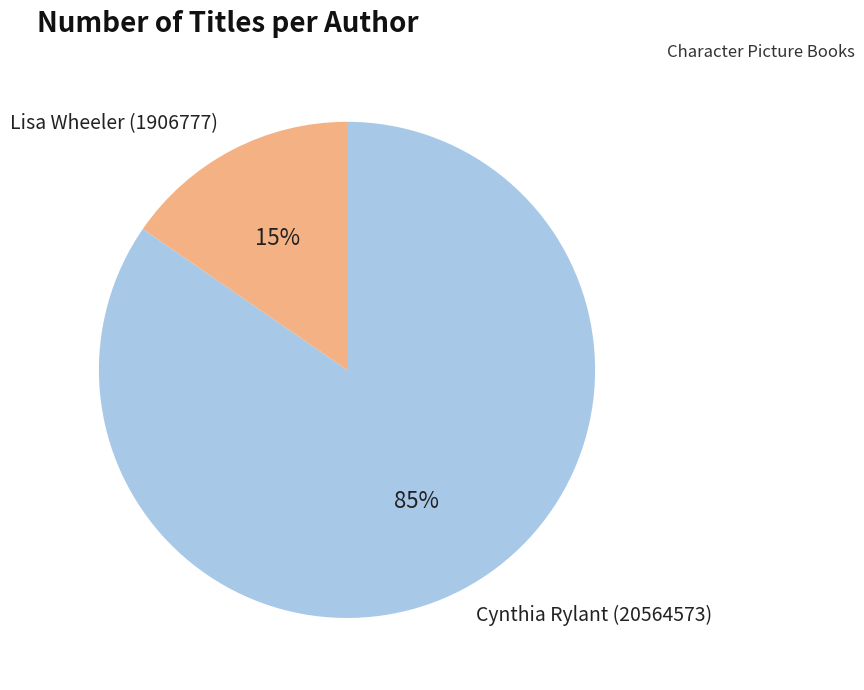

To the nearest percent, what is the combined percentage of Lisa Wheeler (1906777) and Cynthia Rylant (20564573)?

100%